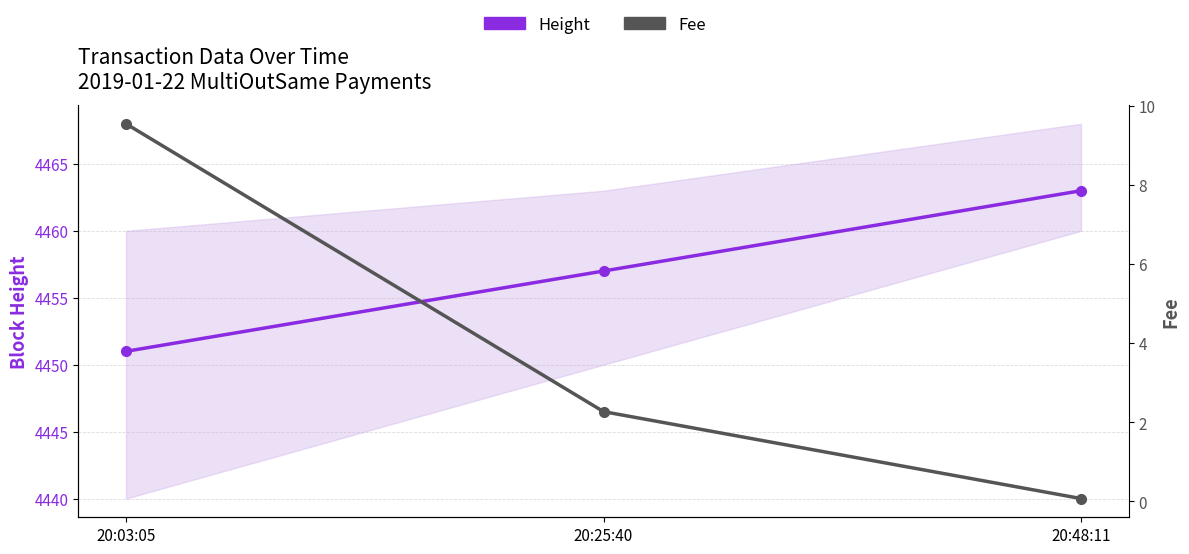

Is this an area chart (filled region under the line)?

No